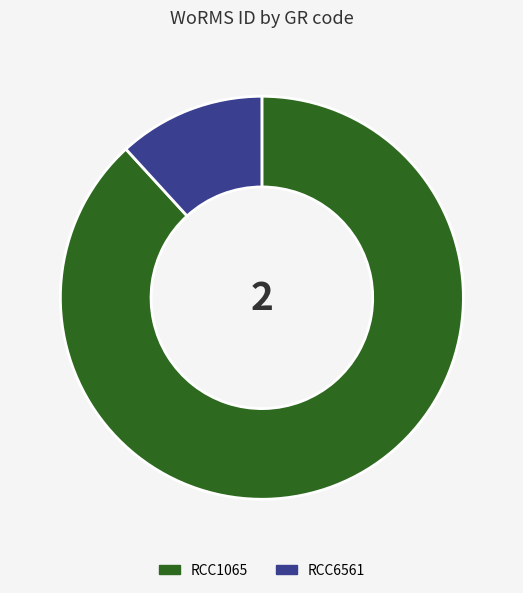

Combined, do RCC6561 and RCC1065 account for over 50%?

Yes